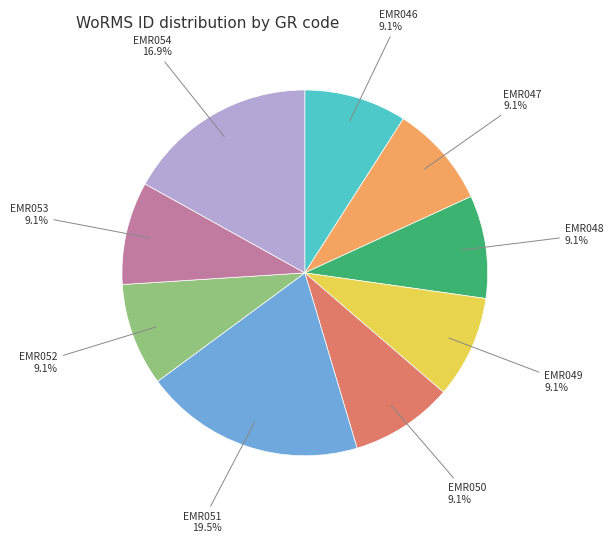

Does EMR046 account for over 50% of the chart?

No